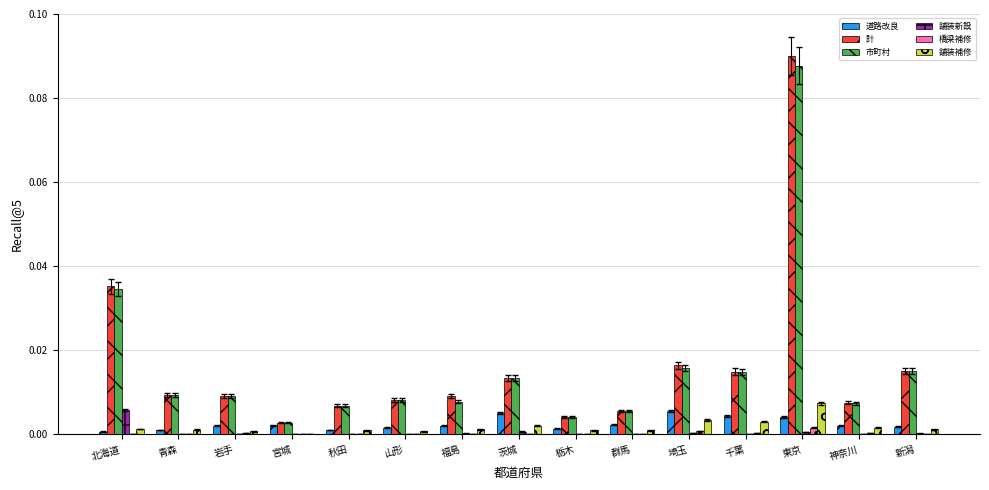

The value of 道路改良 at 埼玉 is 0.0. True or false?

True